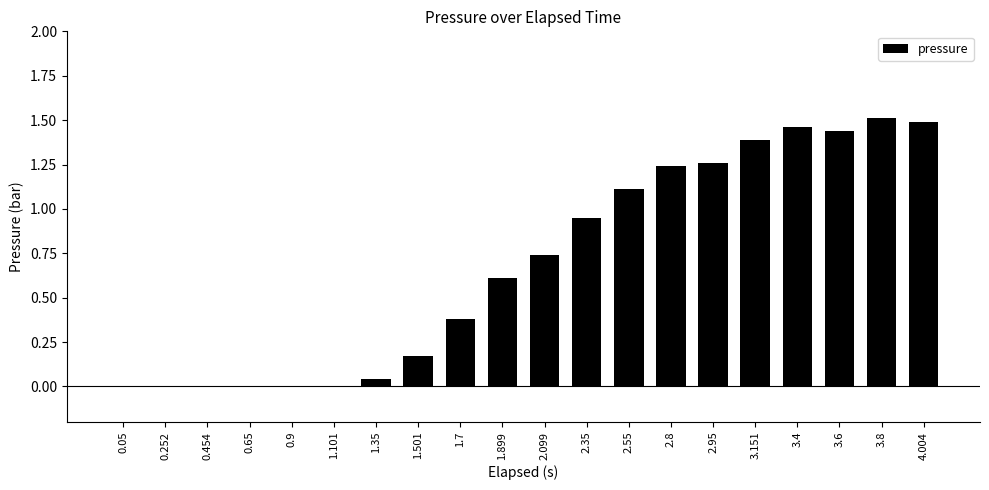

Is it true that the value at 2.35 is 0.2?

False